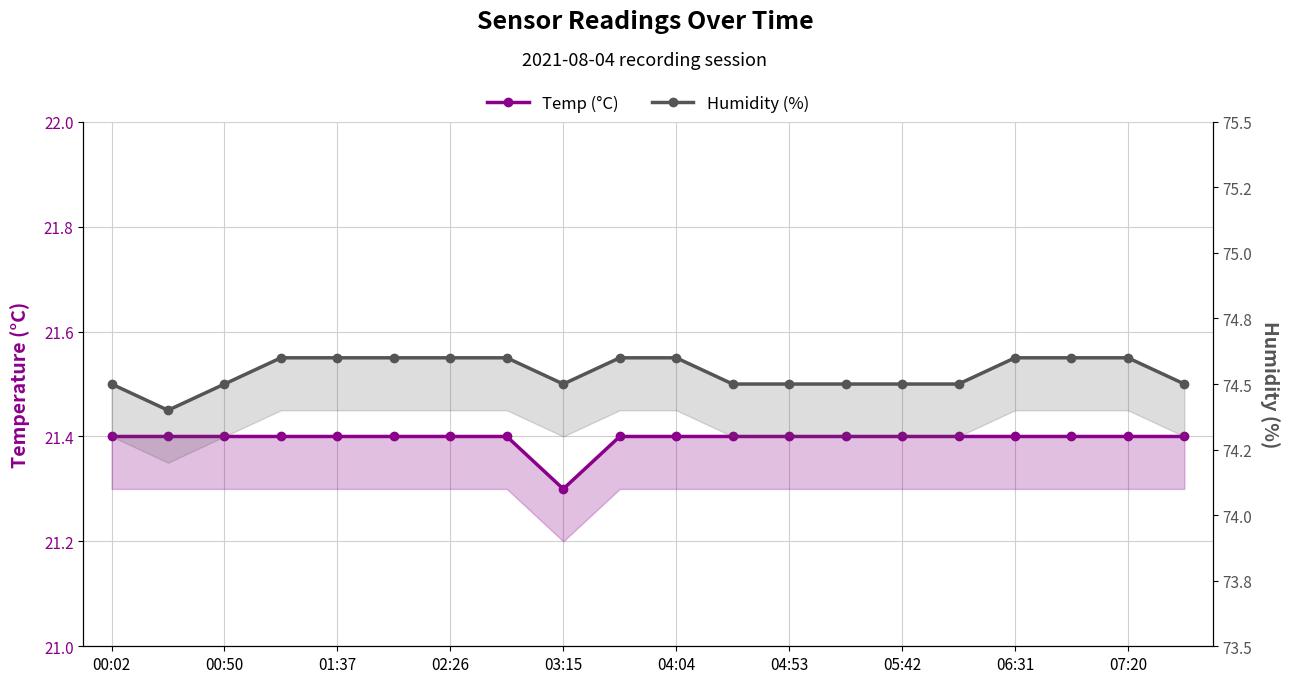

True or false: Humidity (%) has more than 1 interior local peaks.

False